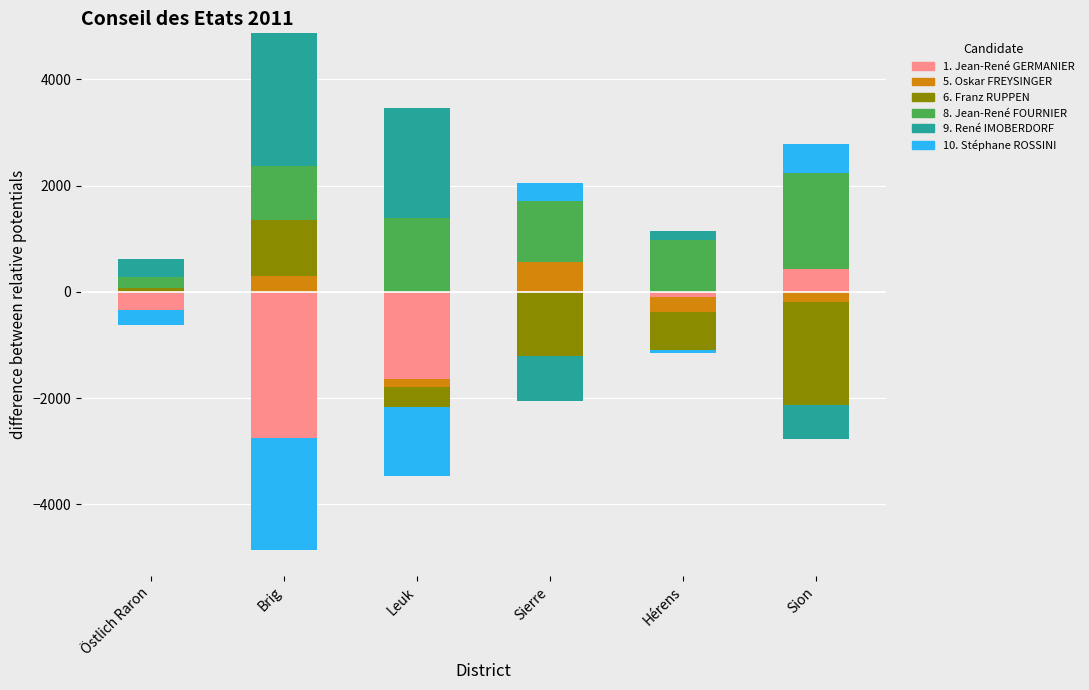

At which label is 1. Jean-René GERMANIER closest to 211?

Sierre